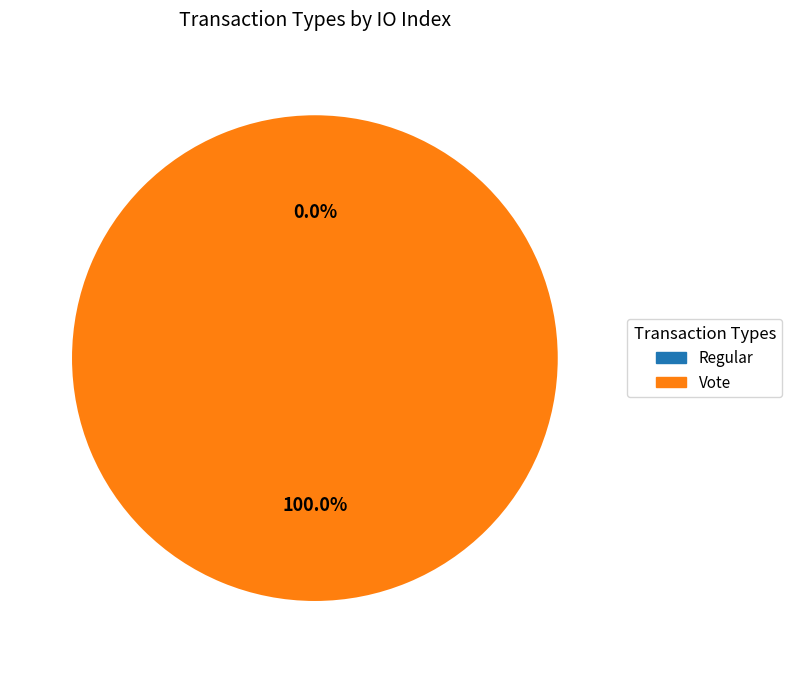

Rank the categories by value from lowest to highest.

Regular, Vote